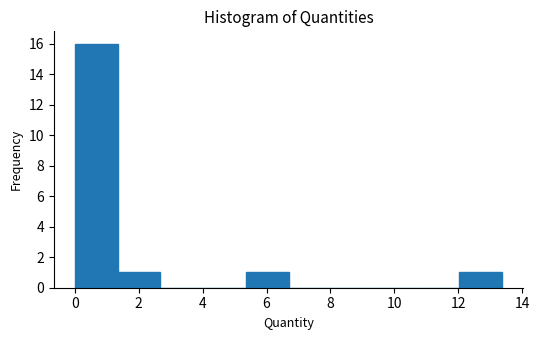

Reading left to right, list every bar in this chart as the range it spans on the x-axis followed by its height. Neither the bar edges nor the heights are printed on the chart, so give them approximately, as read against the axes.

0.0 to 1.4: 16
1.4 to 2.6: 1
2.6 to 4.0: 0
4.0 to 5.4: 0
5.4 to 6.6: 1
6.6 to 8.0: 0
8.0 to 9.4: 0
9.4 to 10.6: 0
10.6 to 12.0: 0
12.0 to 13.4: 1